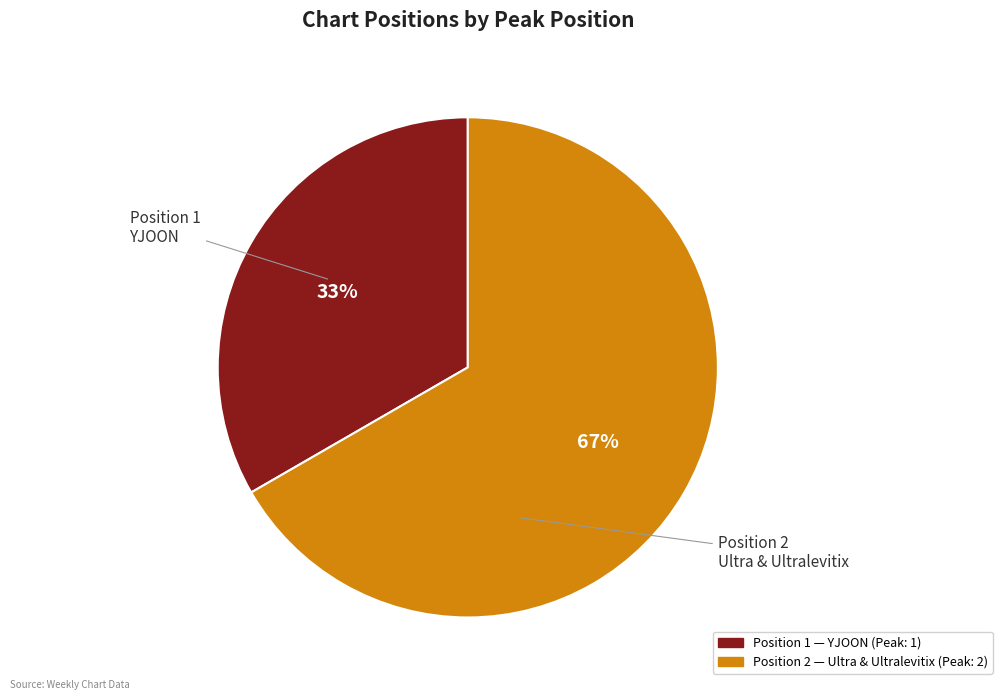

Is there any slice that represents more than half of the pie?

Yes